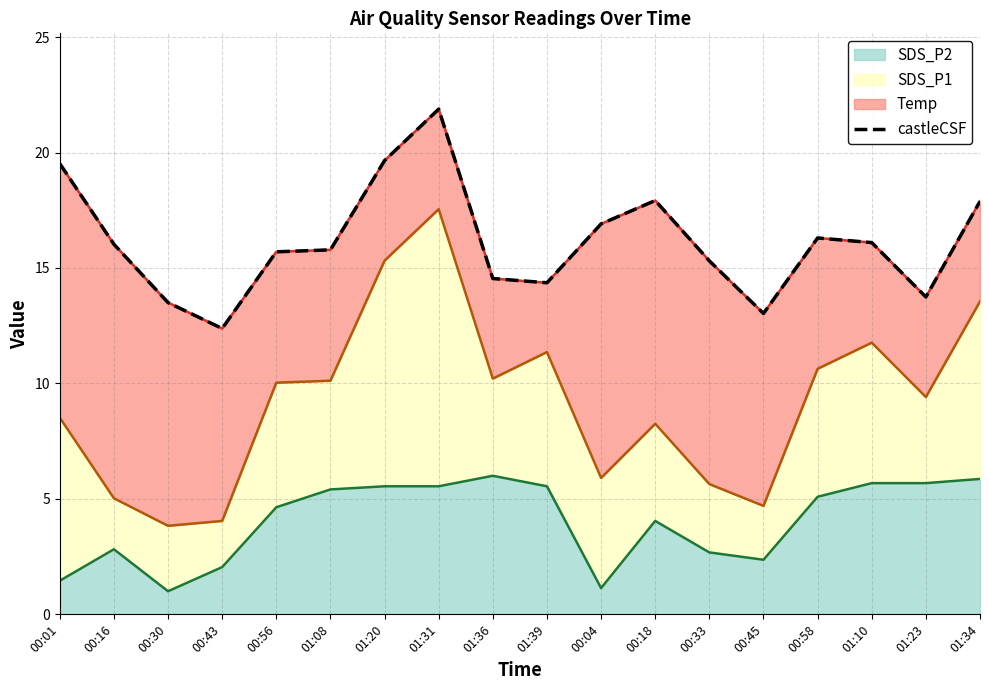

Rank the categories by value from lowest to highest.

00:43, 00:45, 00:30, 01:23, 01:39, 01:36, 00:33, 00:56, 01:08, 00:16, 01:10, 00:58, 00:04, 01:34, 00:18, 00:01, 01:20, 01:31